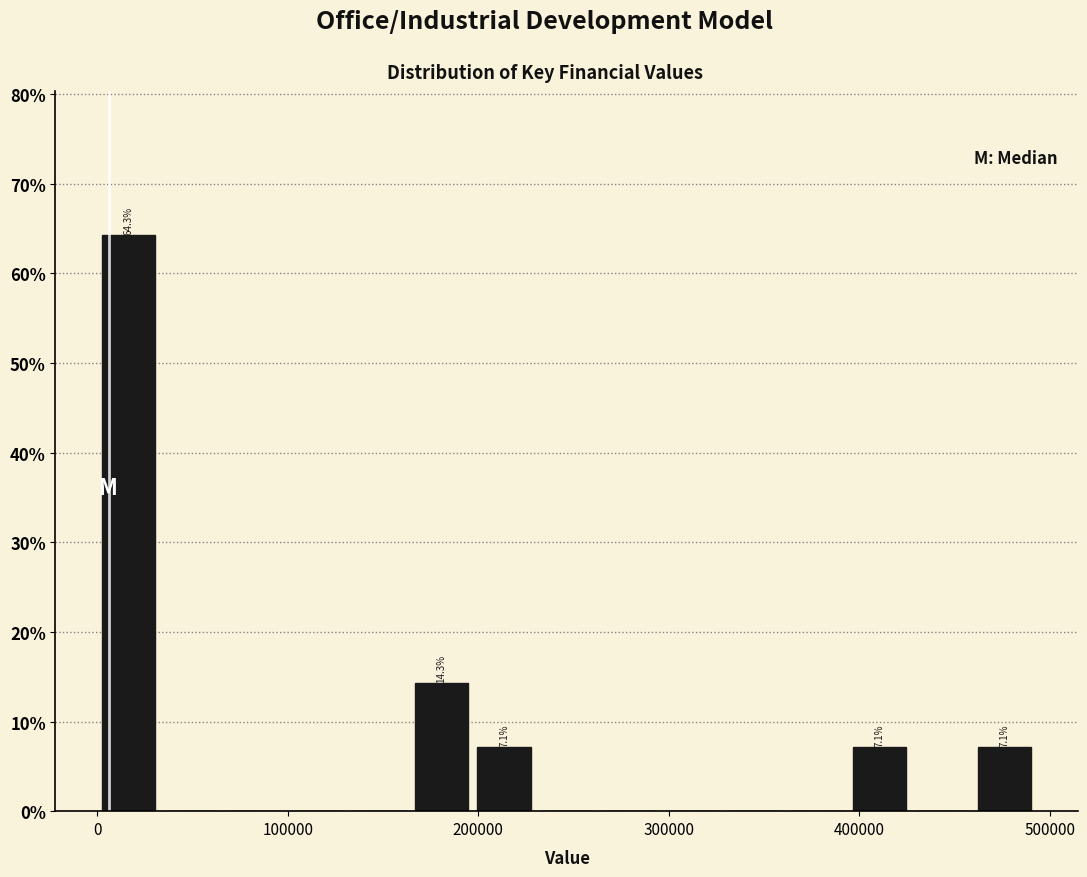

Read against the x-axis, roughly where is the centre of the tallest bar?

20000